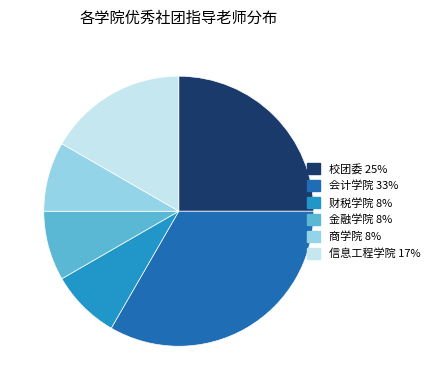

Does any single category account for the majority?

No